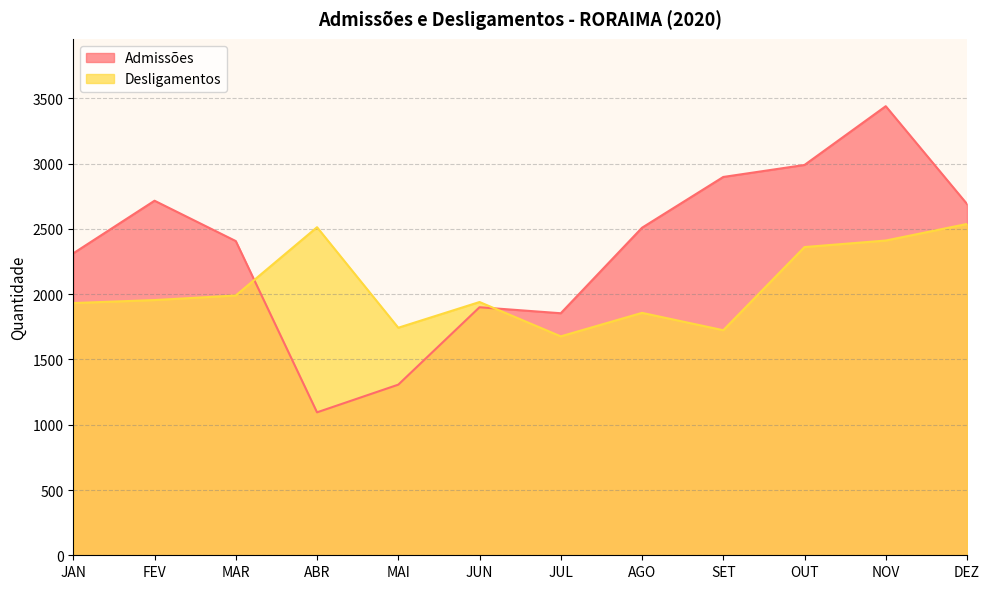

How many interior local valleys does the Admissões series have?

2